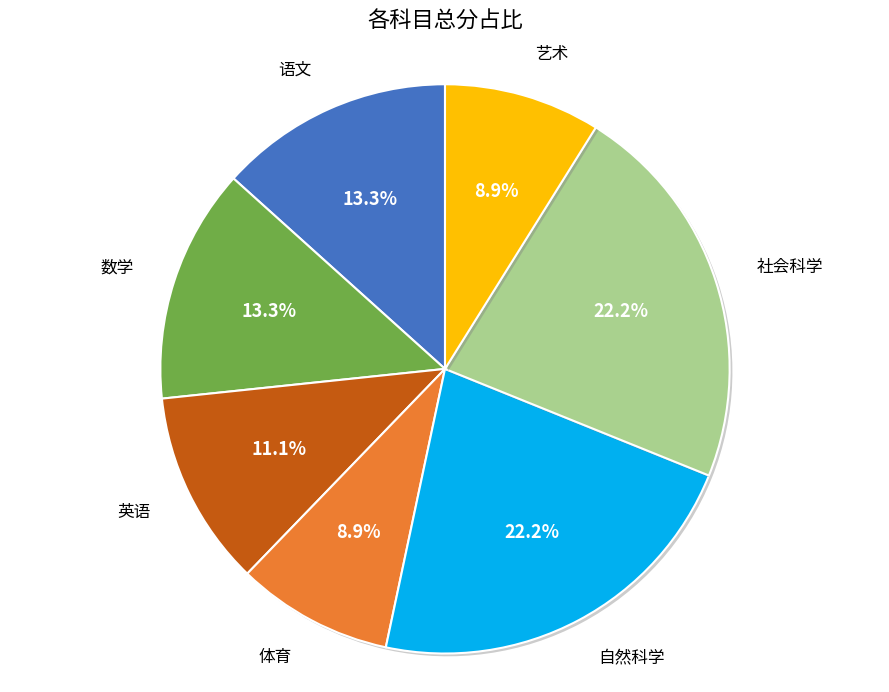

Does any single category account for the majority?

No